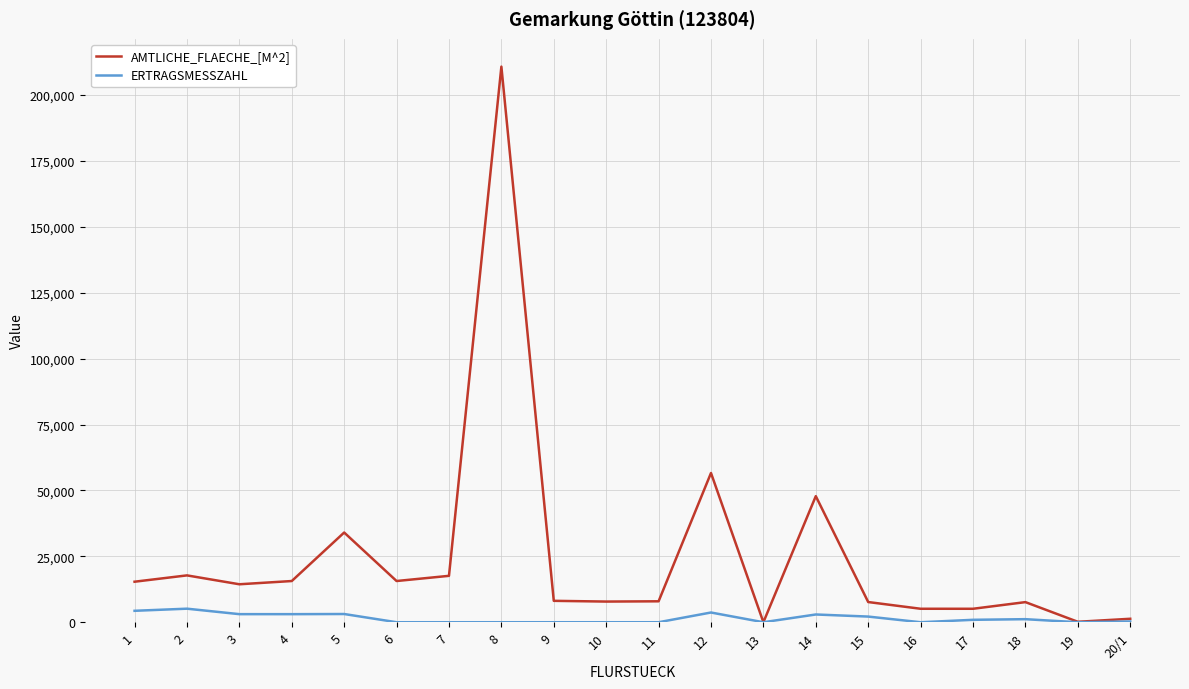

The value of AMTLICHE_FLAECHE_[M^2] at 11 is 7940. True or false?

True